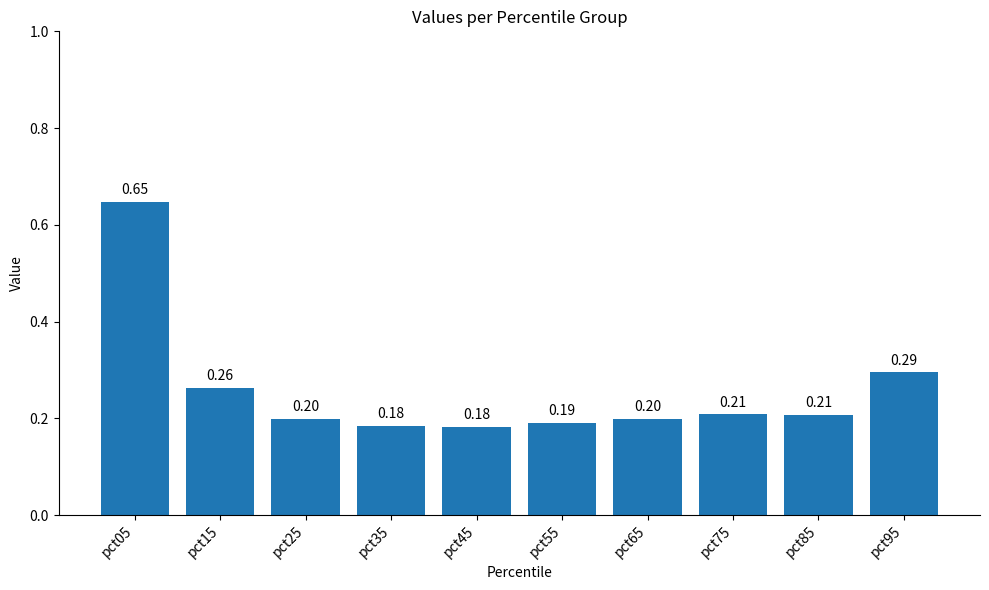

Which category has the highest value across all series?

pct05